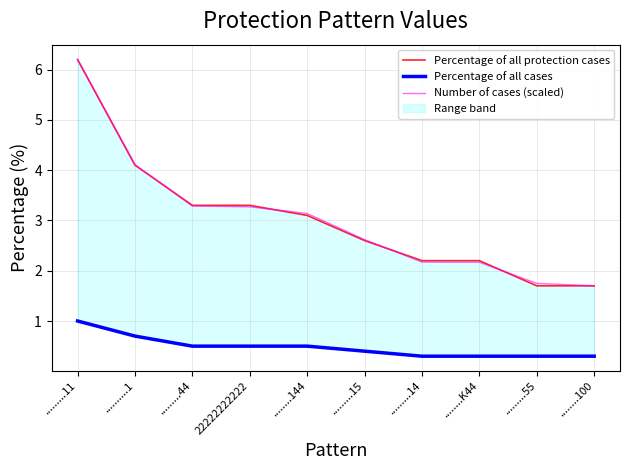

True or false: Percentage of all cases and Number of cases (scaled) intersect in this chart.

False